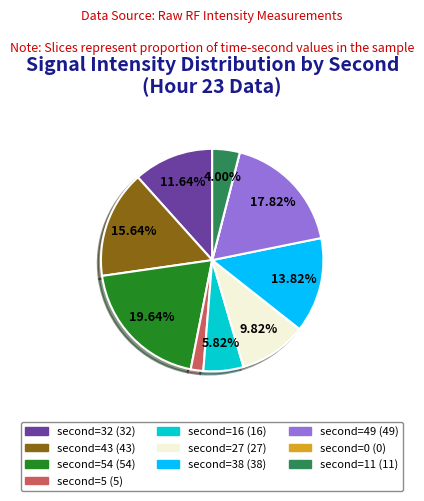

Does any single category account for the majority?

No